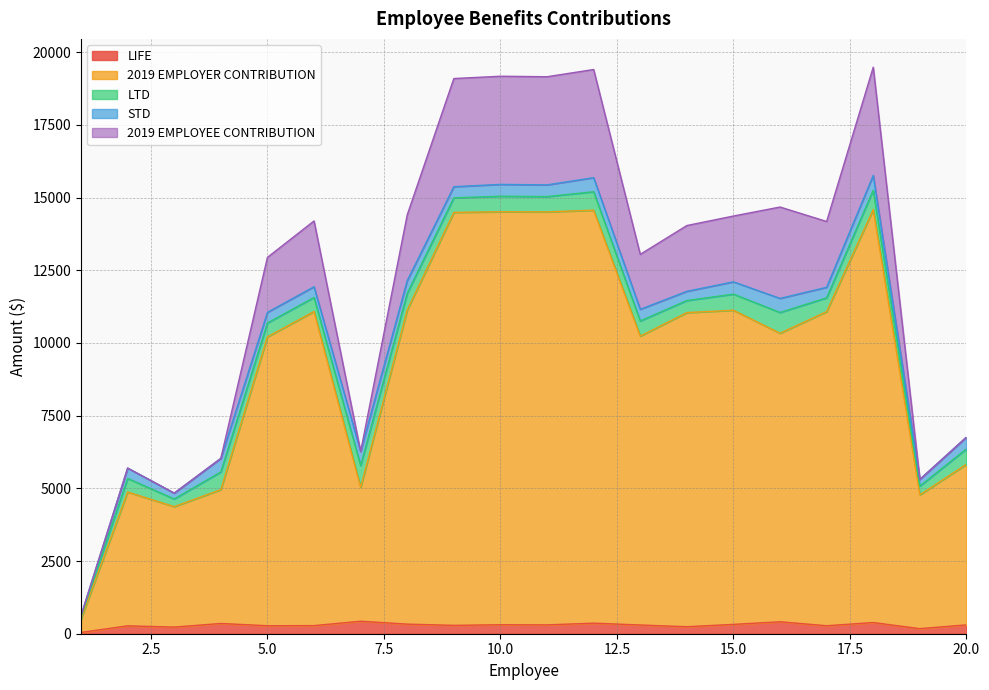

What are all the series names shown in the legend?

LIFE, 2019 EMPLOYER CONTRIBUTION, LTD, STD, 2019 EMPLOYEE CONTRIBUTION